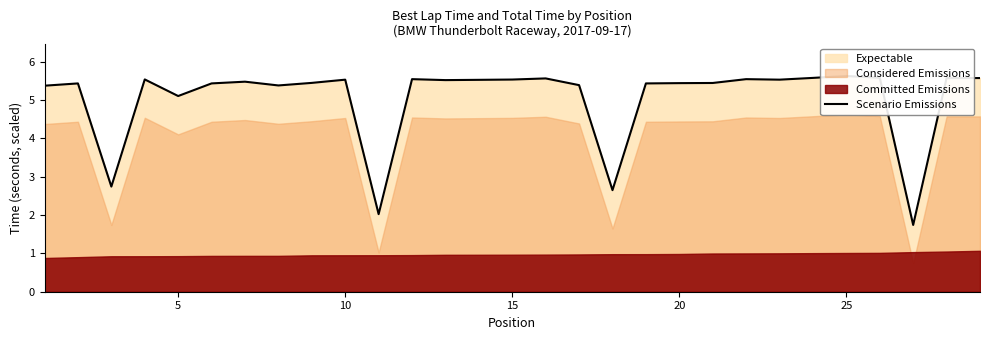

What is the difference between the second highest and second lowest values?

3.6